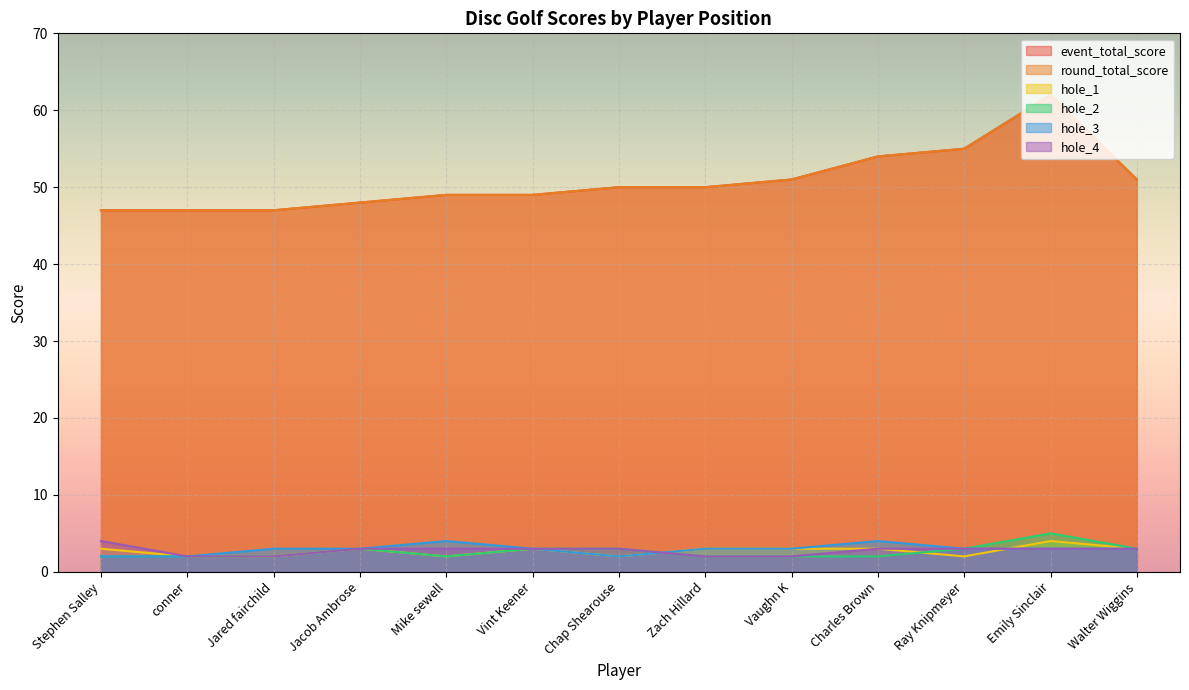

Count the number of categories in the chart.

13